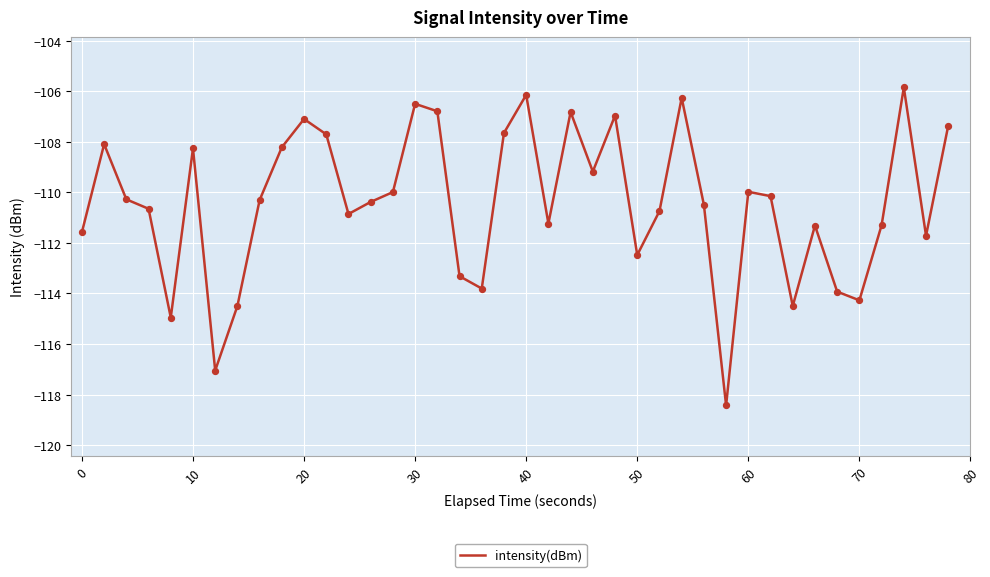

What is the difference between the maximum and minimum values?

12.6